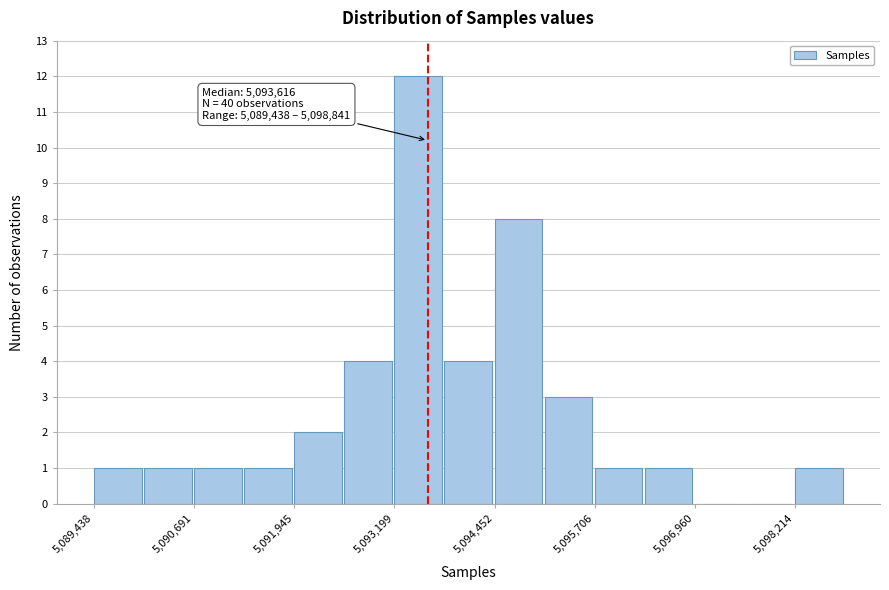

Around what value on the x-axis is the tallest bar? Give the approximate position of its centre, as read against the axis.

5093400